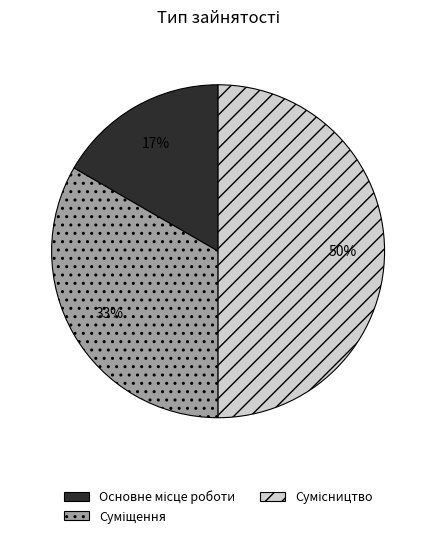

To the nearest percent, what is the average slice percentage?

33%